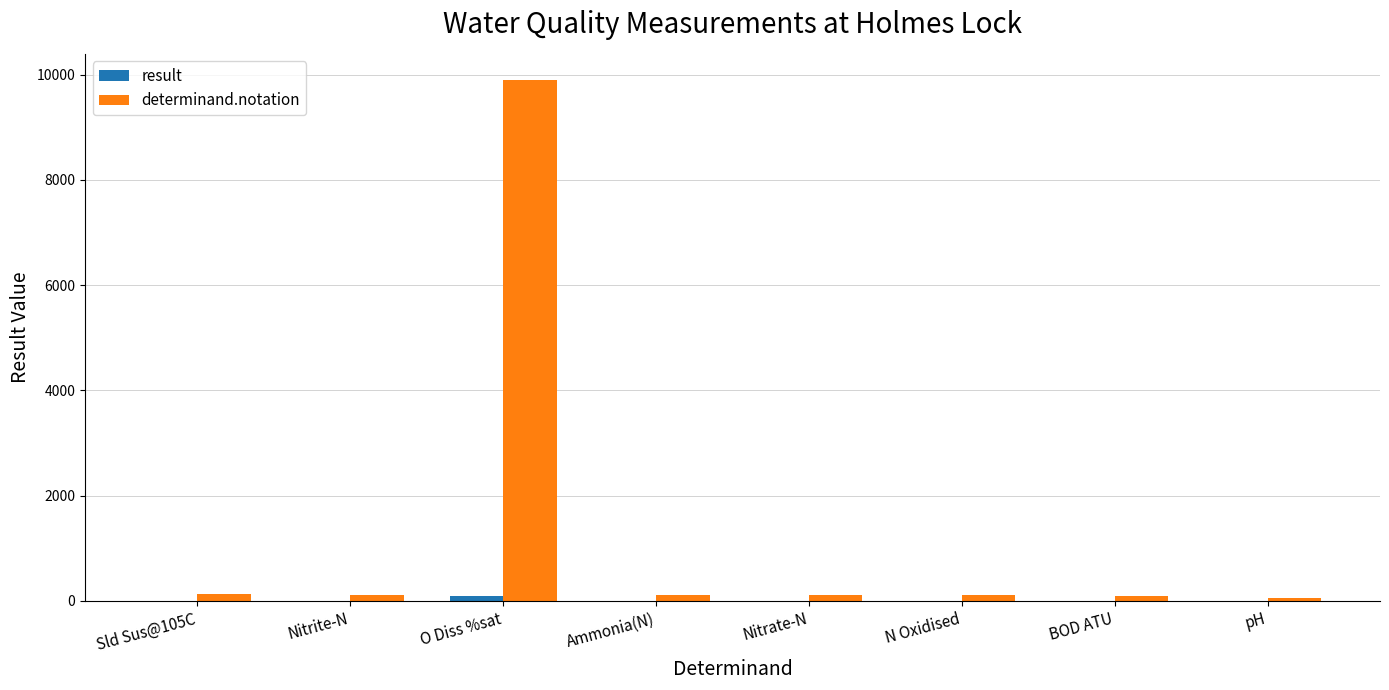

Is it true that determinand.notation equals 135.0 at Sld Sus@105C?

True